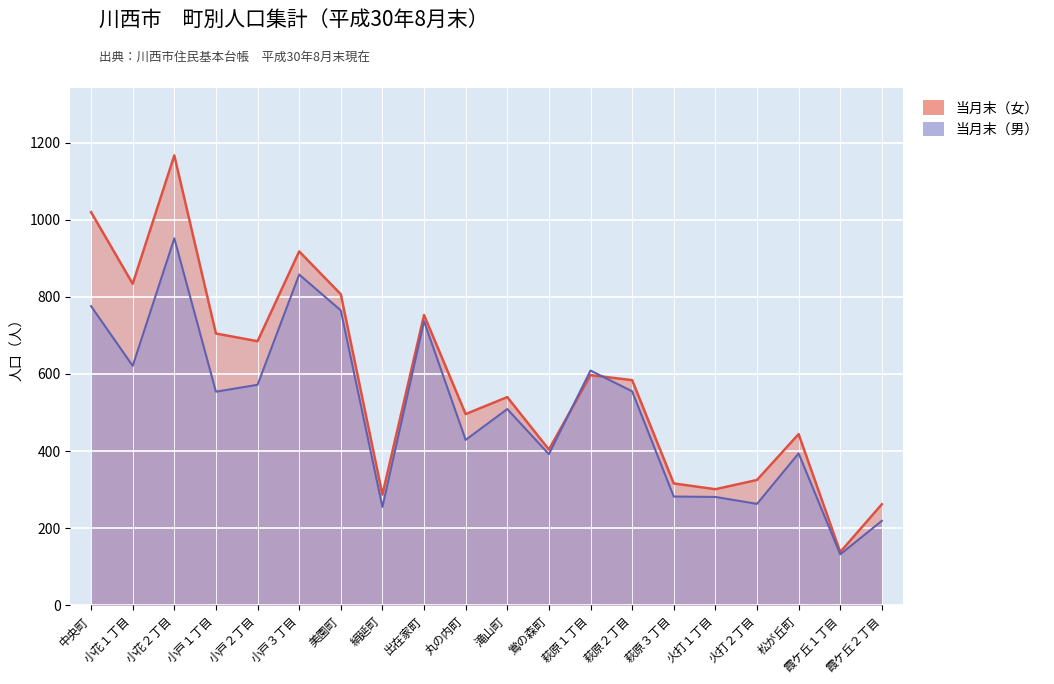

Reading left to right, extract all data points from this chart.

前月末（男）: 中央町=776	小花１丁目=621	小花２丁目=952	小戸１丁目=554	小戸２丁目=572	小戸３丁目=858	美園町=765	絹延町=255	出在家町=737	丸の内町=429	滝山町=509	鴬の森町=392	萩原１丁目=609	萩原２丁目=555	萩原３丁目=282	火打１丁目=281	火打２丁目=263	松が丘町=394	霞ケ丘１丁目=132	霞ケ丘２丁目=219
前月末（女）: 中央町=1020	小花１丁目=834	小花２丁目=1167	小戸１丁目=705	小戸２丁目=685	小戸３丁目=918	美園町=807	絹延町=287	出在家町=753	丸の内町=496	滝山町=540	鴬の森町=404	萩原１丁目=597	萩原２丁目=584	萩原３丁目=316	火打１丁目=301	火打２丁目=325	松が丘町=444	霞ケ丘１丁目=138	霞ケ丘２丁目=262